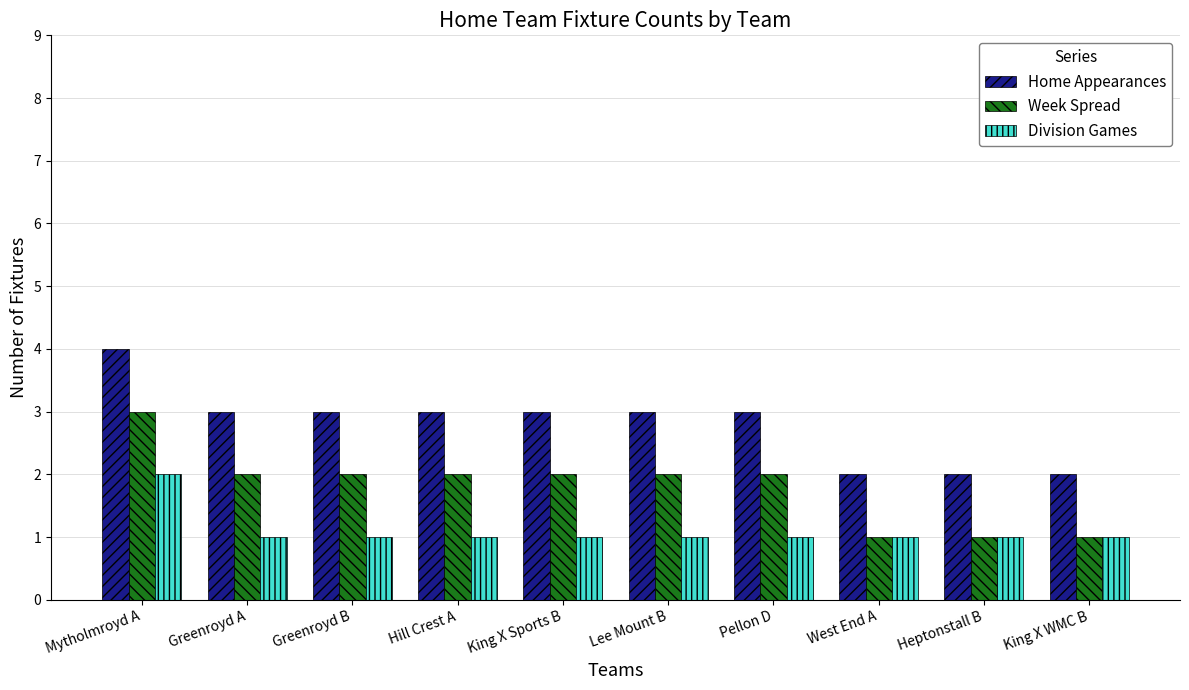

What is the label of the 8th bar from the left?

West End A